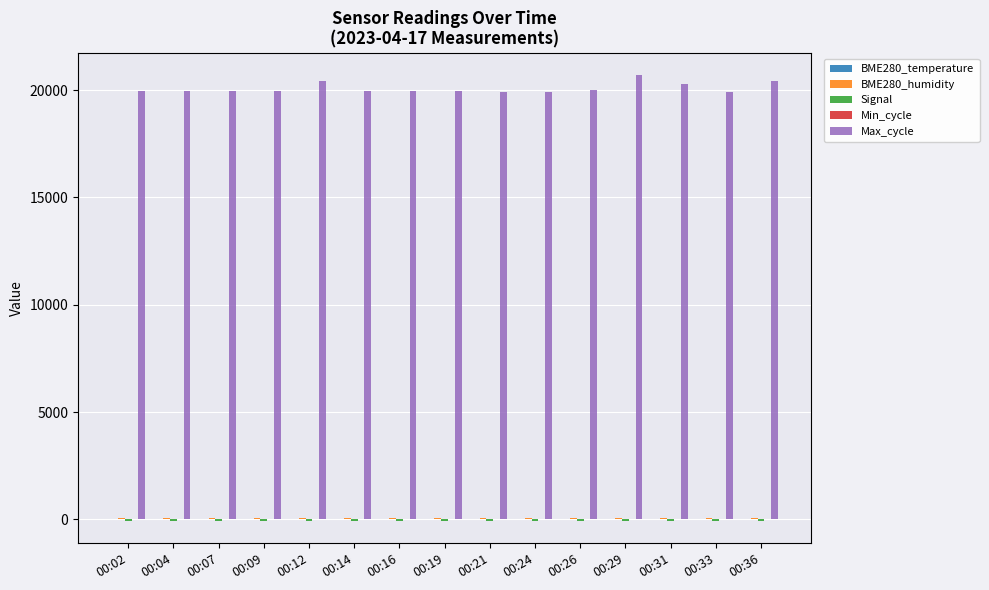

Are the bars horizontal?

No